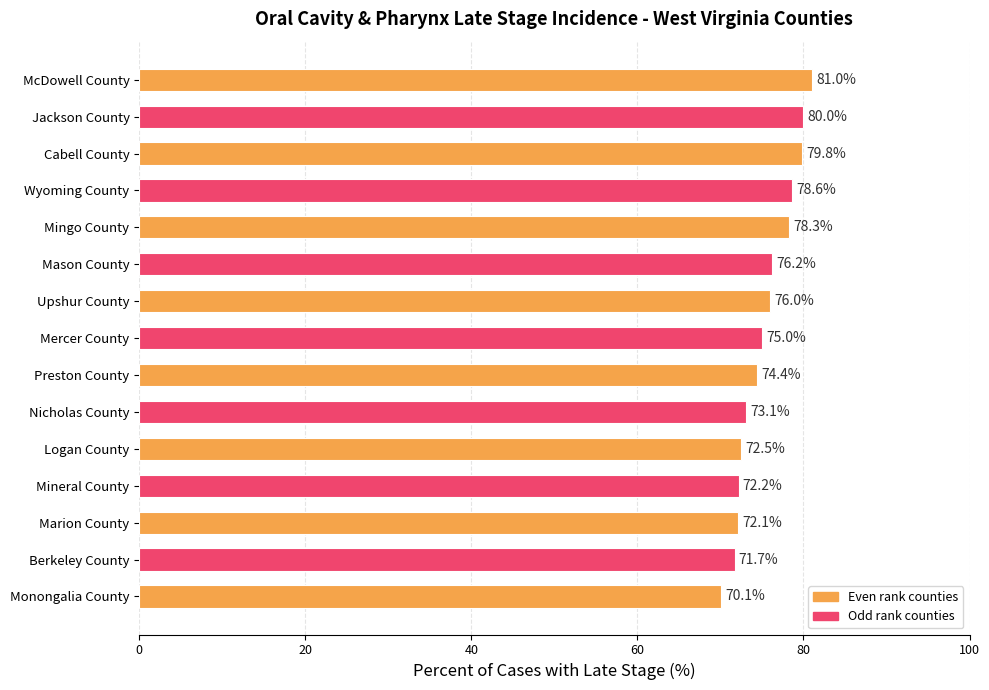

What is the sum of all values?

1131.0